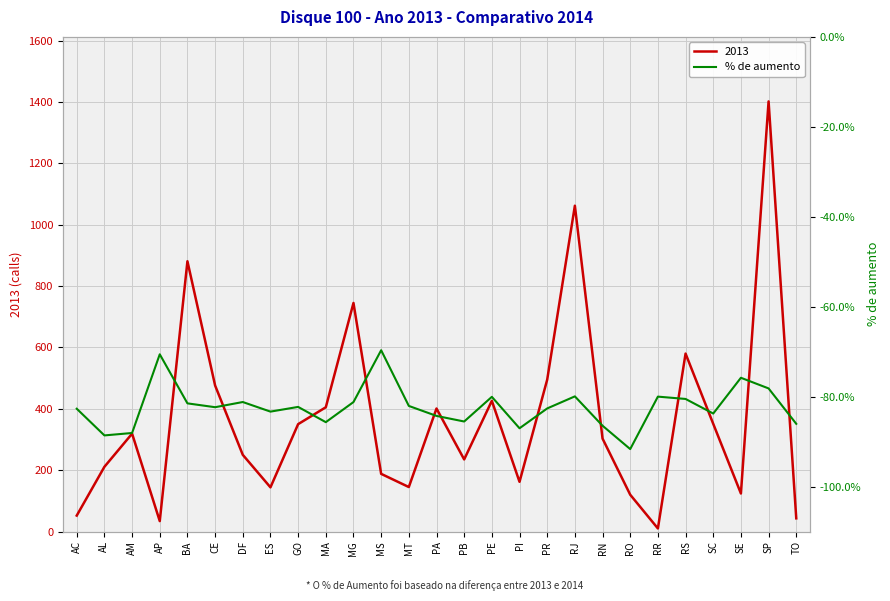

True or false: the data has more than 0 interior local peaks.

True